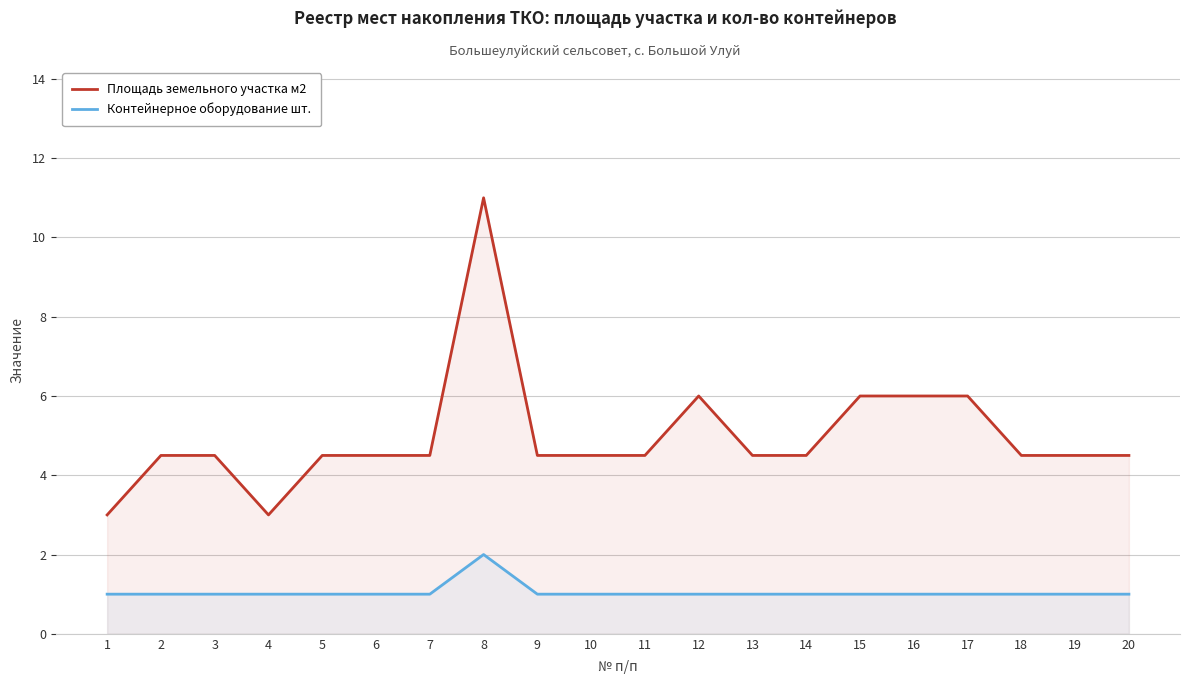

Reading left to right, transcribe all the data shown in this chart.

Площадь земельного участка м2: 3.0	4.5	4.5	3.0	4.5	4.5	4.5	11.0	4.5	4.5	4.5	6.0	4.5	4.5	6.0	6.0	6.0	4.5	4.5	4.5
Контейнерное оборудование шт.: 1.0	1.0	1.0	1.0	1.0	1.0	1.0	2.0	1.0	1.0	1.0	1.0	1.0	1.0	1.0	1.0	1.0	1.0	1.0	1.0